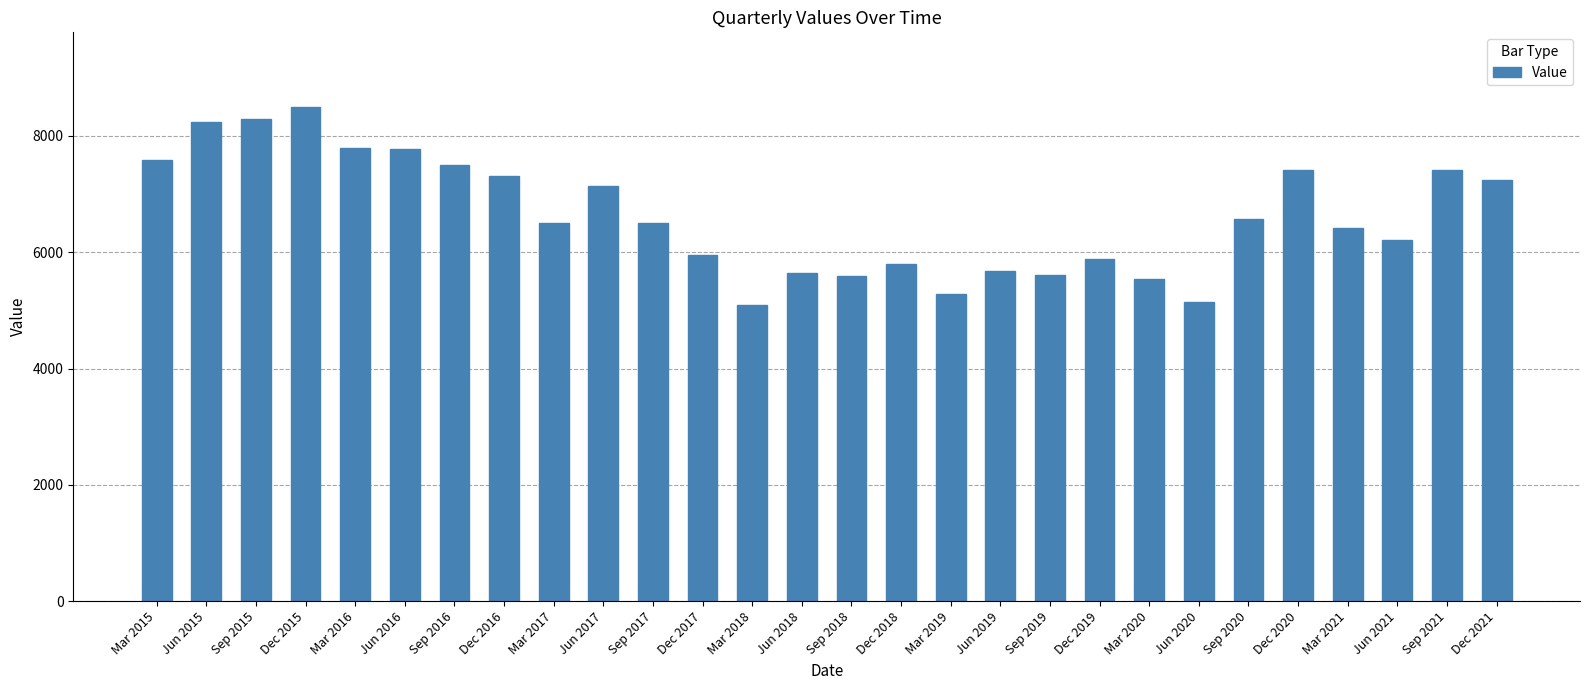

What position from the left is Jun 2020?

22